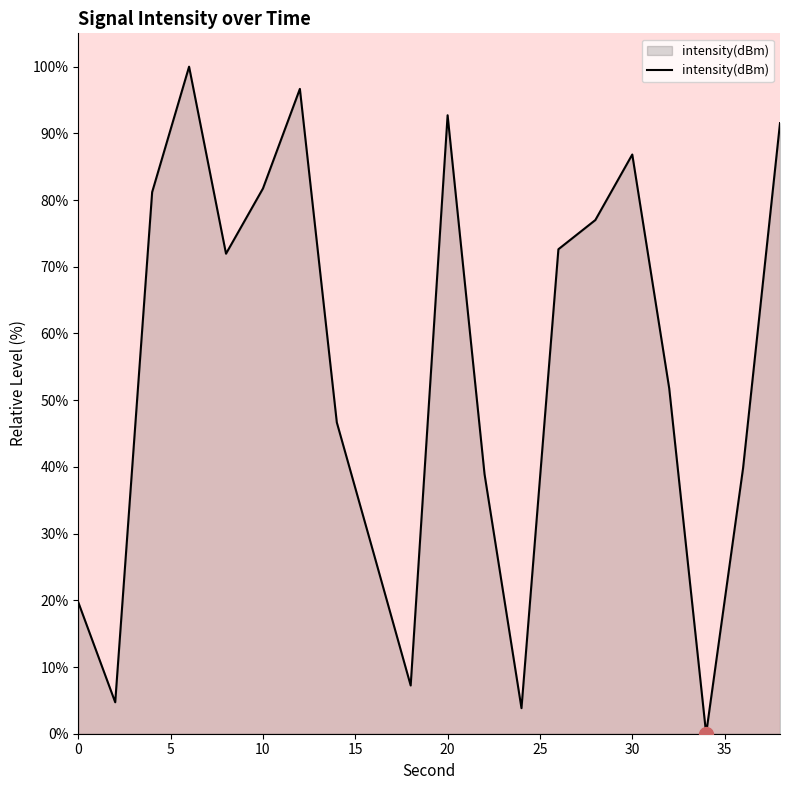

What is the difference between the maximum and minimum values?

100.0